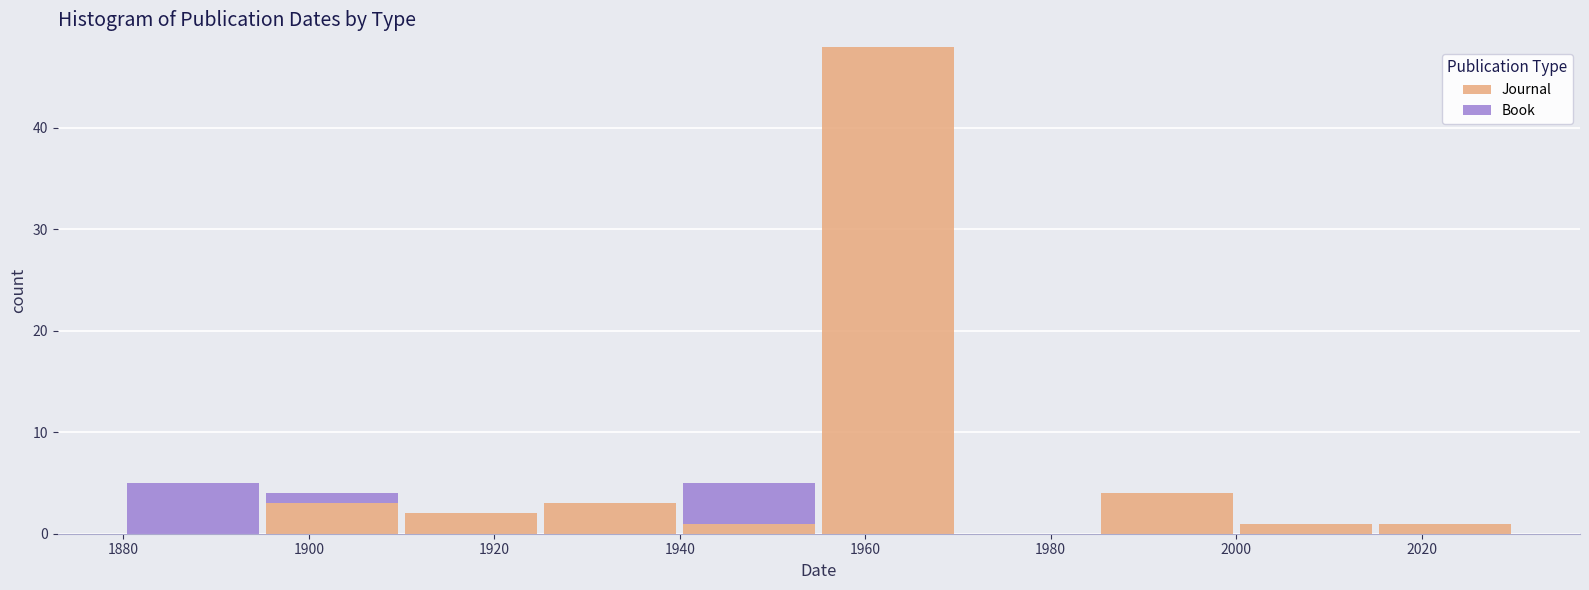

Reading left to right, list every stacked bar in this chart as the range it spans on the x-axis followed by its total height. Neither the bar edges nor the heights are printed on the chart, so give them approximately, as read against the axes.

1880 to 1895: 5
1895 to 1910: 4
1910 to 1925: 2
1925 to 1940: 3
1940 to 1955: 5
1955 to 1970: 48
1970 to 1985: 0
1985 to 2000: 4
2000 to 2015: 1
2015 to 2030: 1